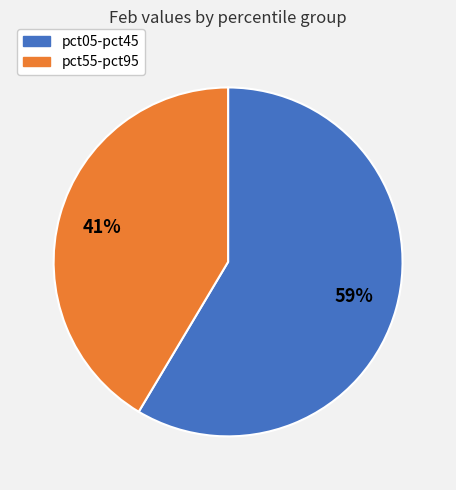

To the nearest percent, what is the average slice percentage?

50%